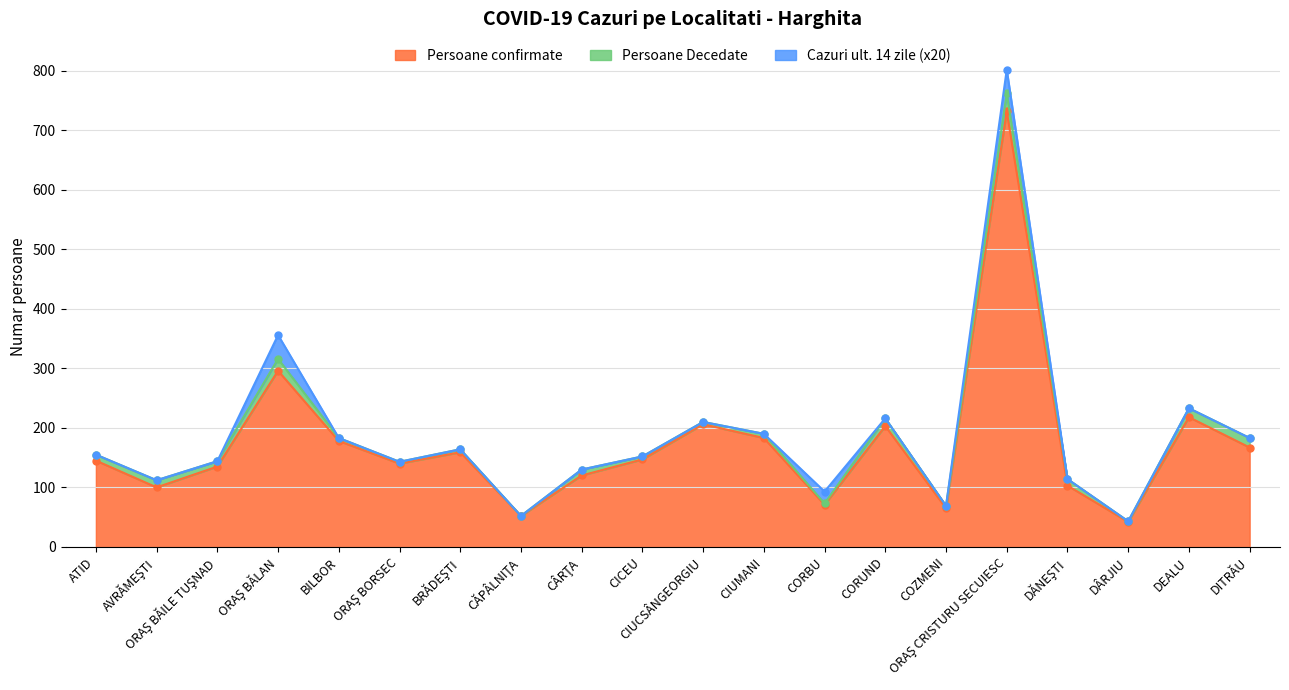

Which series has the widest spread of values?

Persoane confirmate